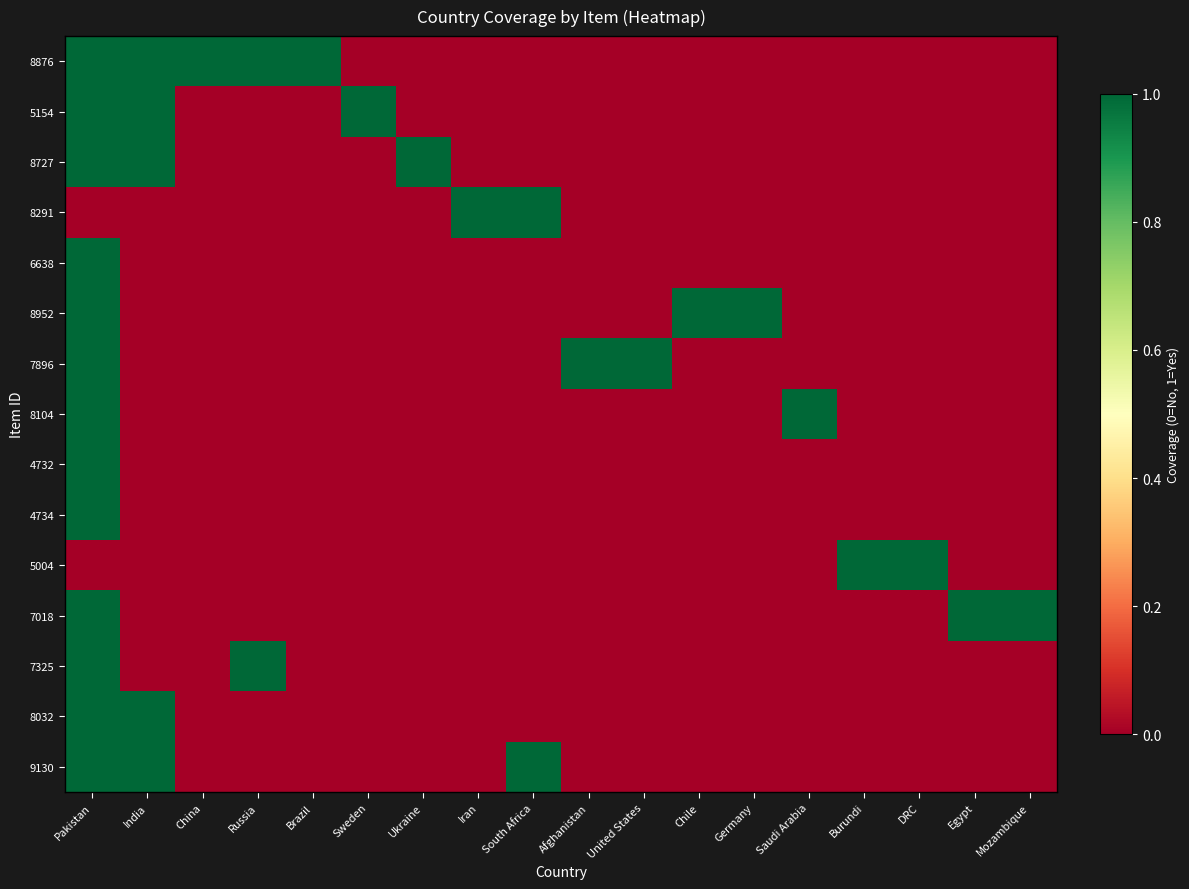

At how many categories does at least one series exceed 0?

18